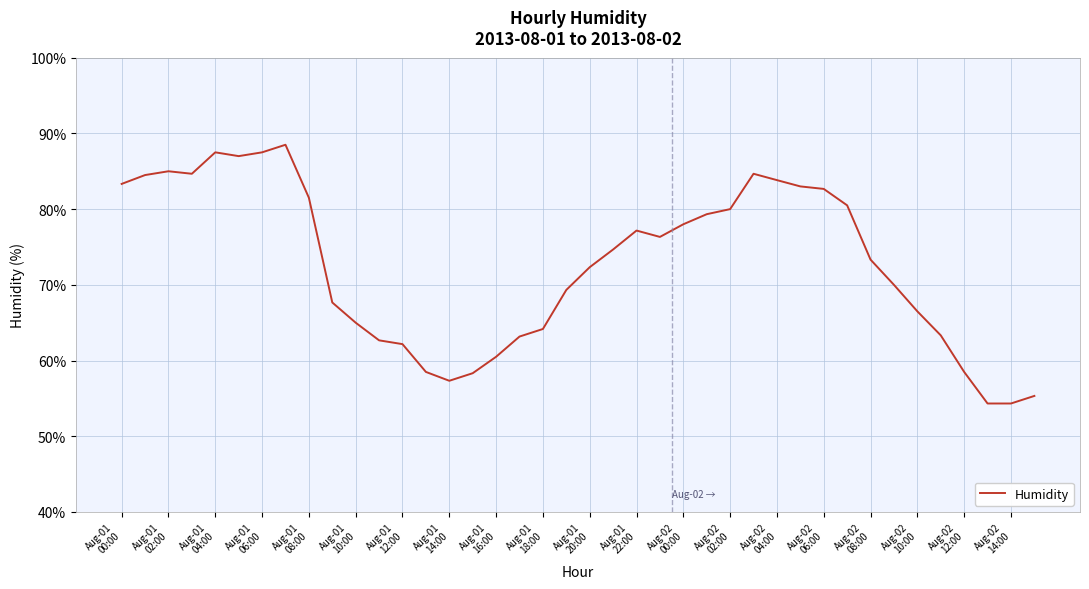

What is the smallest value displayed?

54.3